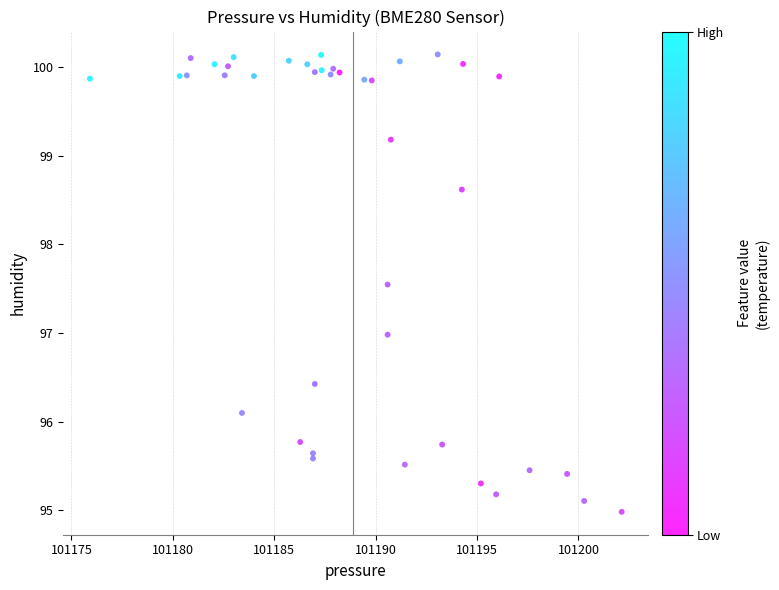

What is the range of X values (max minus min)?

26.2